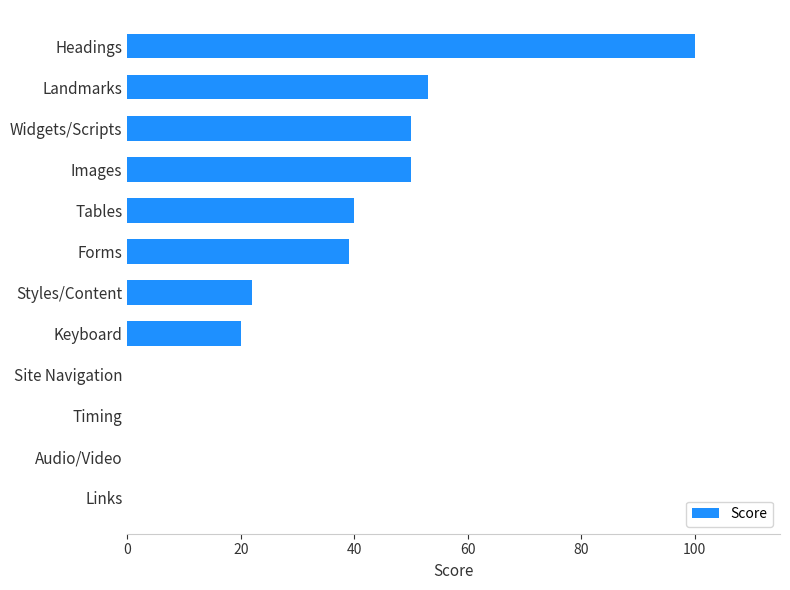

What is the change in value from Tables to Images?

+10